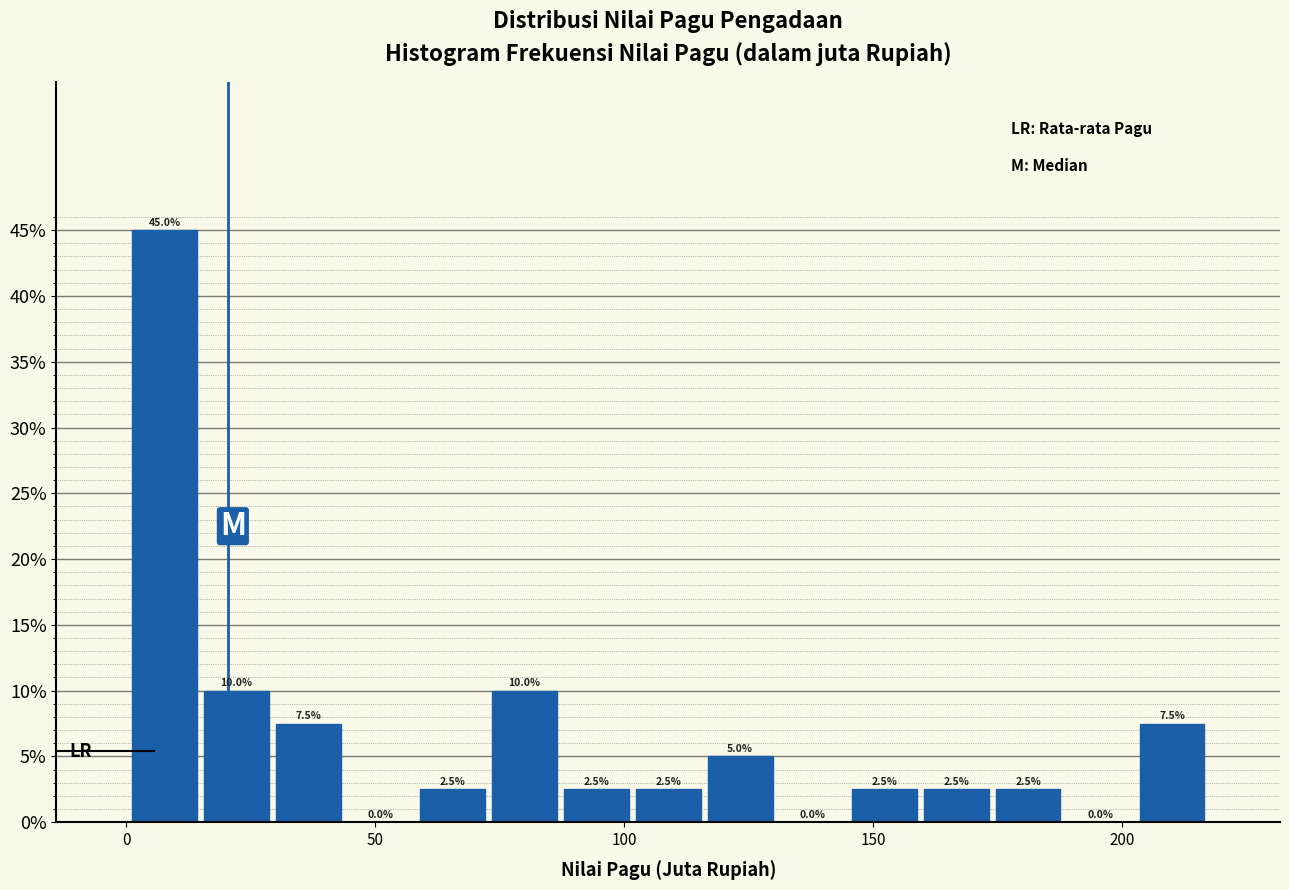

Read against the x-axis, roughly where is the centre of the tallest bar?

10